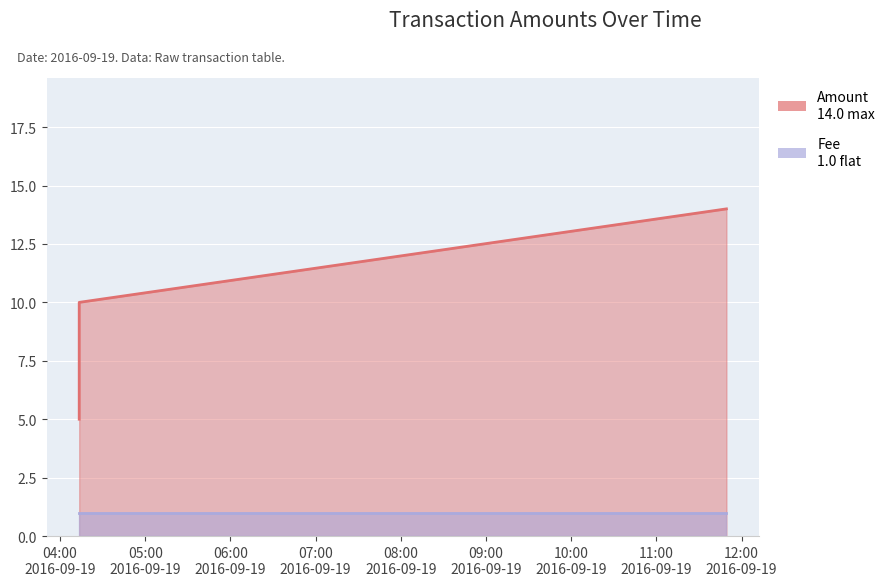

The Amount series shows 5 at 2016-09-19 04:13:28. True or false?

True